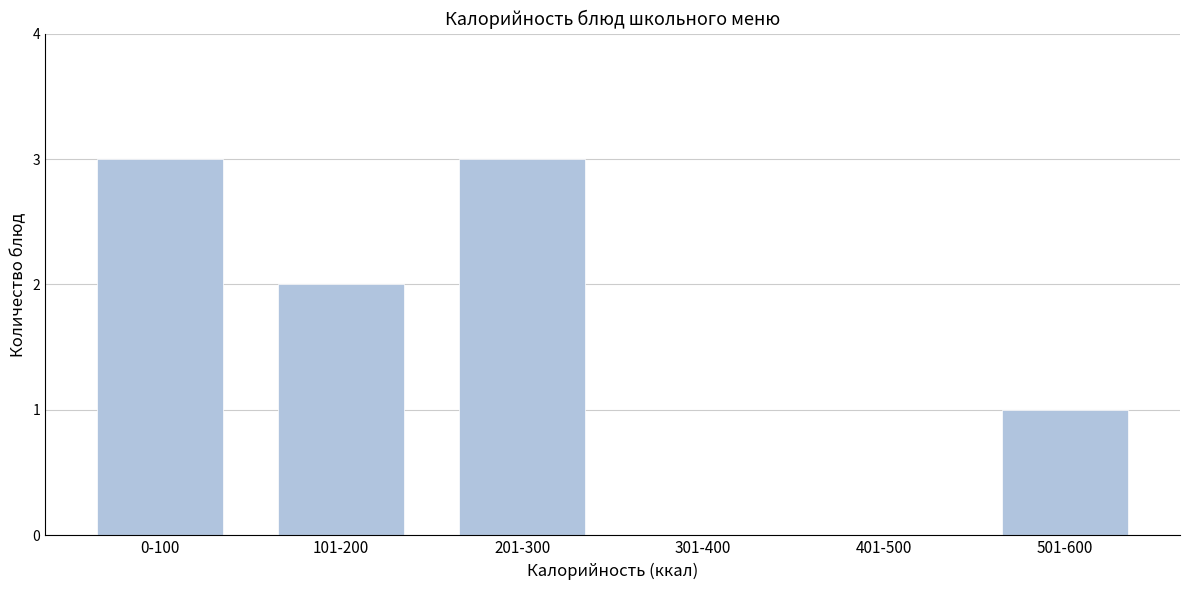

Reading left to right, what are all the values shown in this chart?

0-100=3	101-200=2	201-300=3	301-400=0	401-500=0	501-600=1